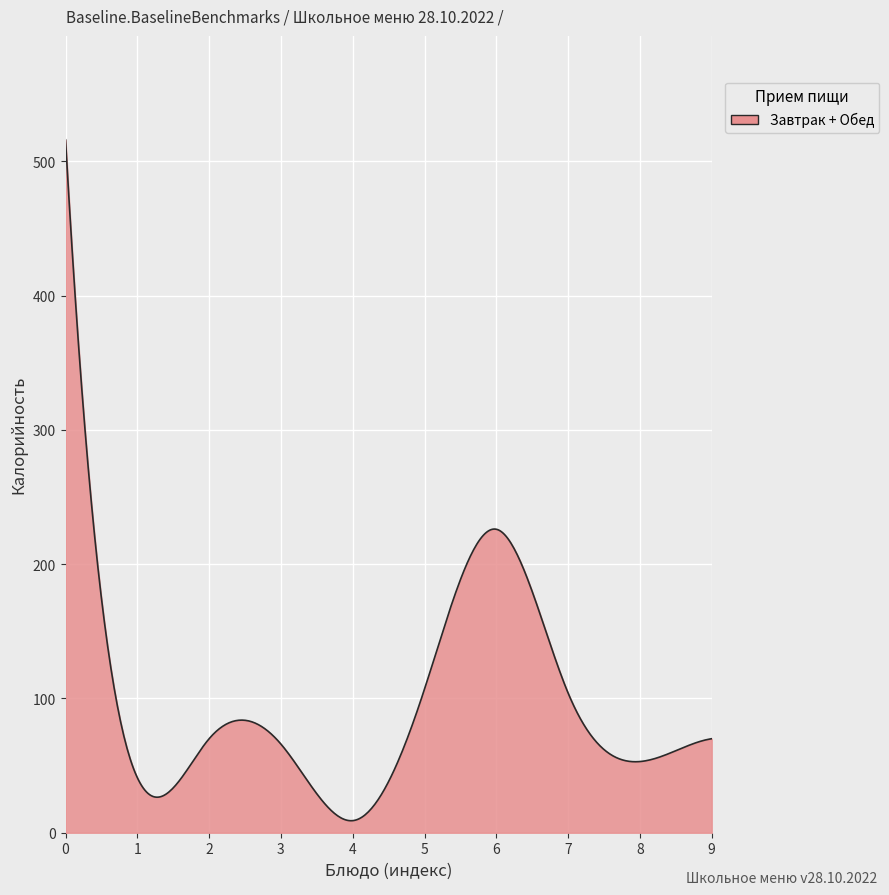

What is the greatest value displayed?

516.0